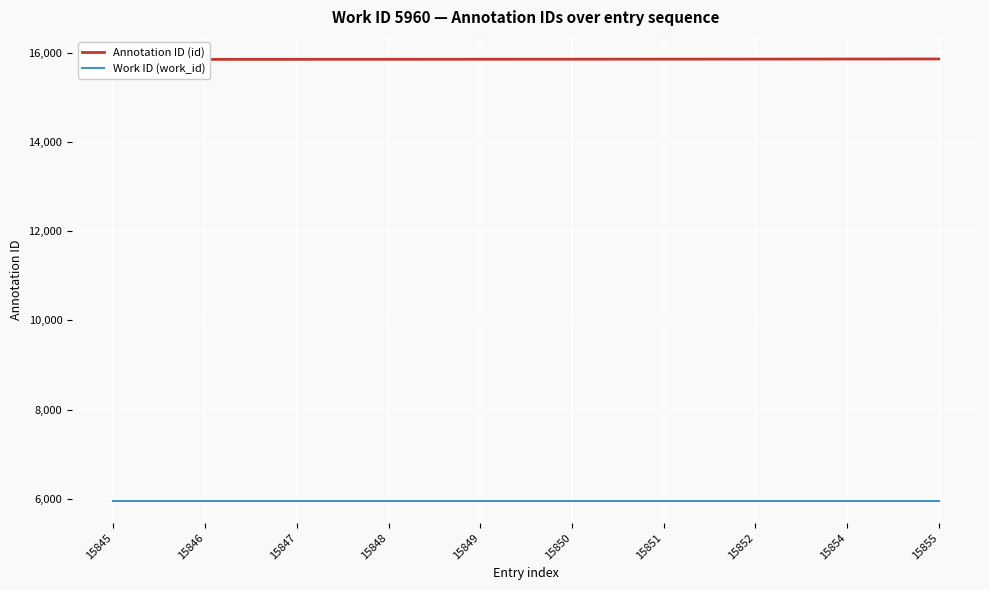

What is the spread (max minus min) of values at 15846?

9886